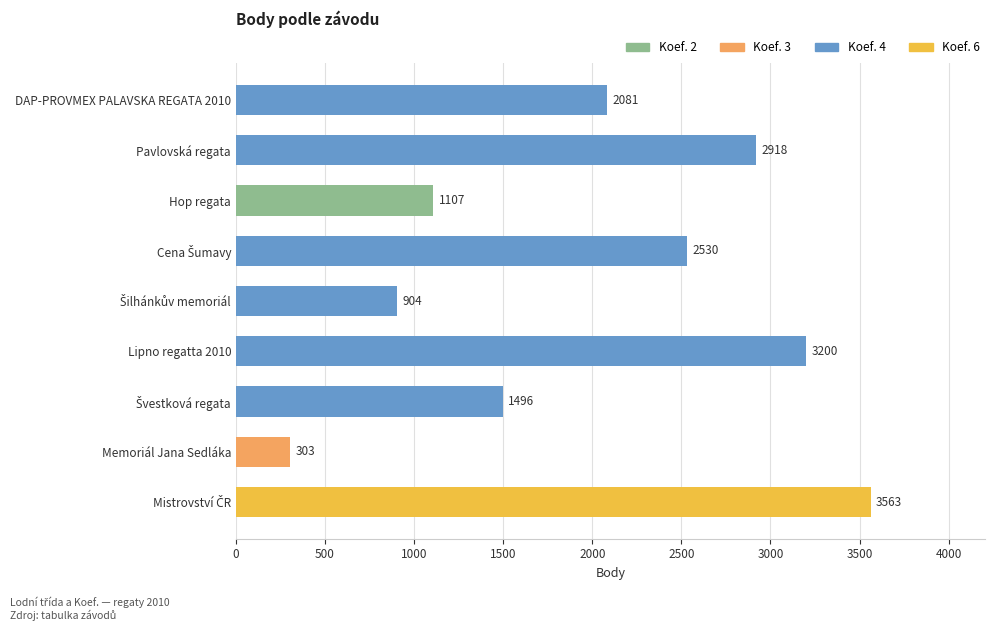

What is the change in value from Lipno regatta 2010 to Hop regata?

-2093